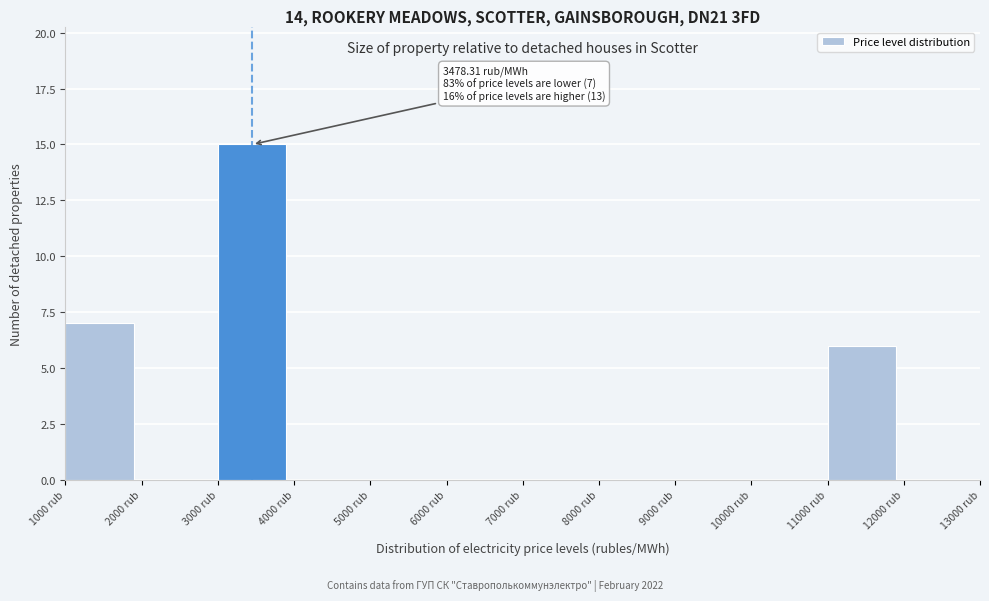

Which range on the x-axis has the tallest bar?

3000 to 4000